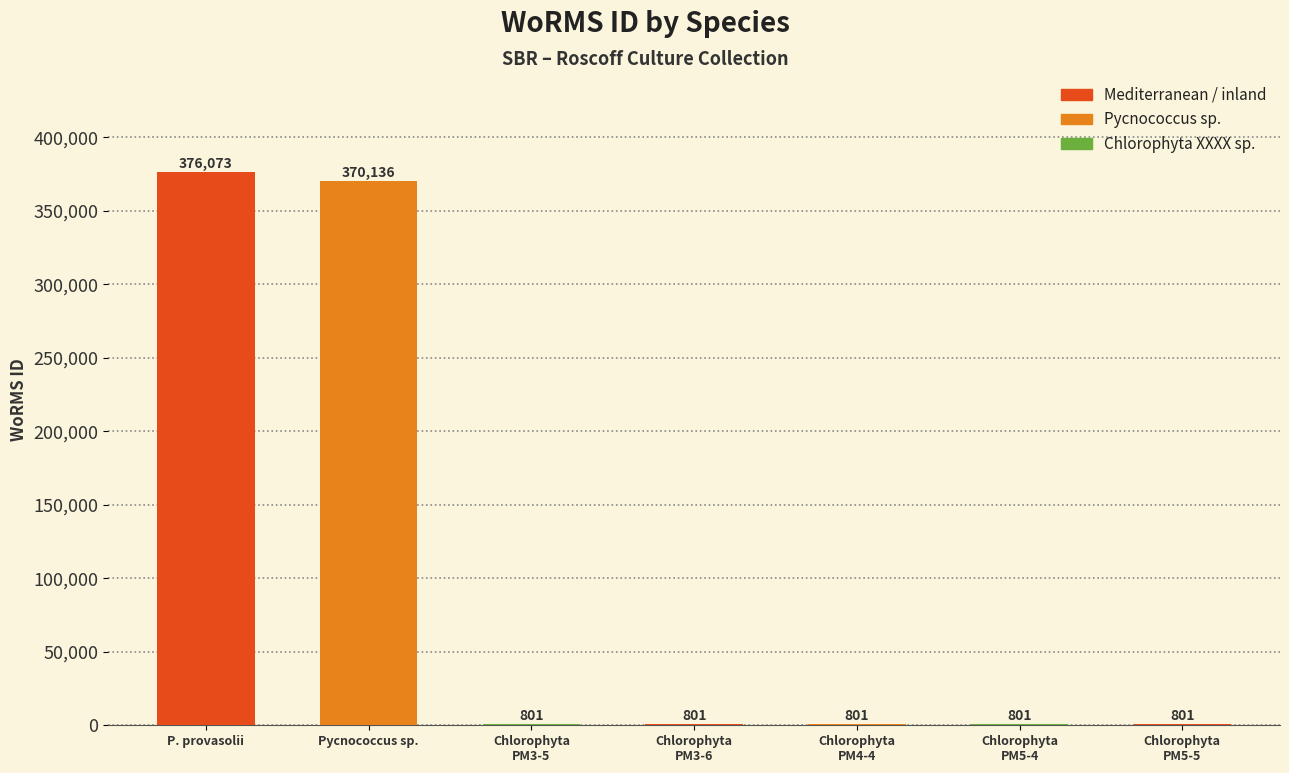

Which has a higher value, Pycnococcus sp. or Chlorophyta
PM5-4?

Pycnococcus sp.